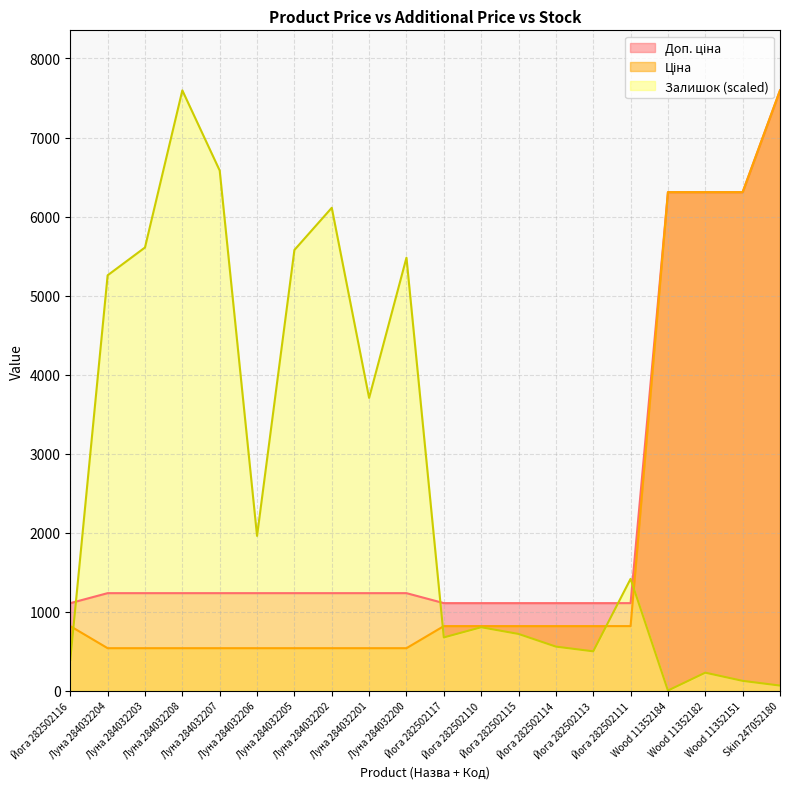

Rank the series by their average value, from highest to lowest.

Залишок, Доп. ціна, Ціна